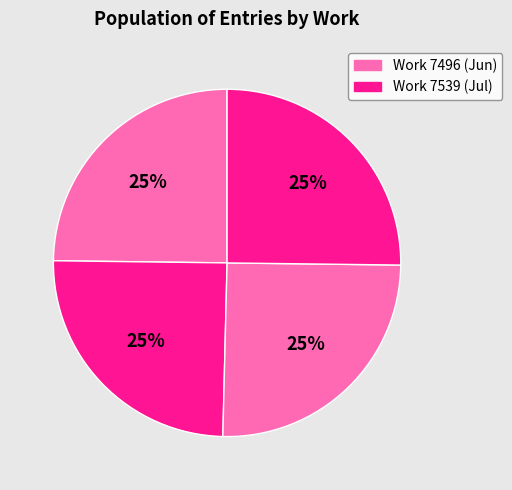

Count the number of slices in the pie.

4